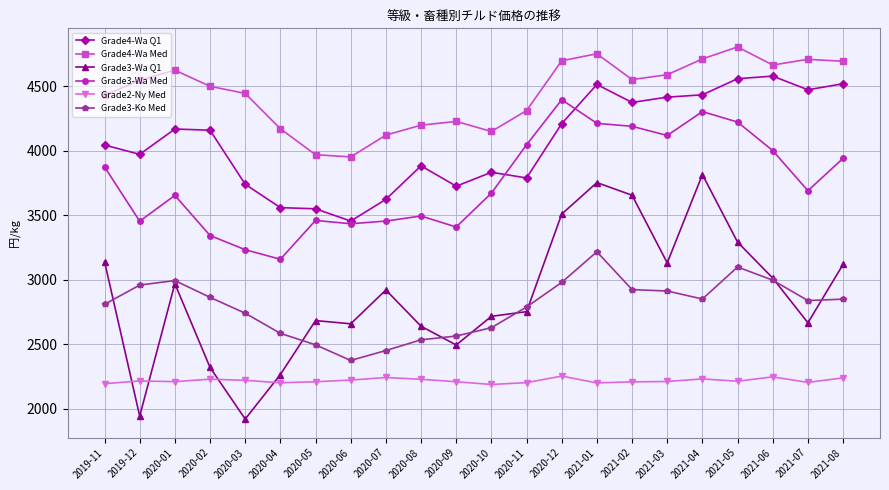

What is the total value across all series at 2019-12?

19096